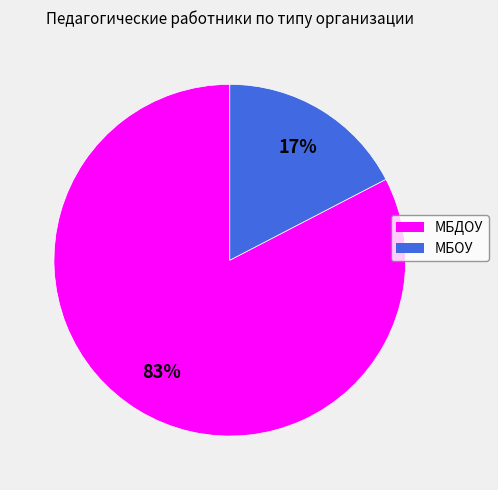

Which category has the smallest portion of the pie?

МБОУ